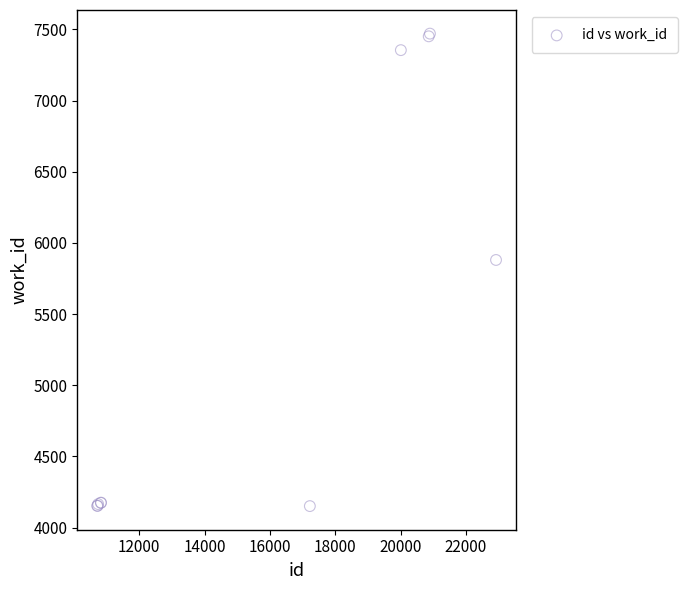

What Y value in the scatter plot is closest to 5810?

5880